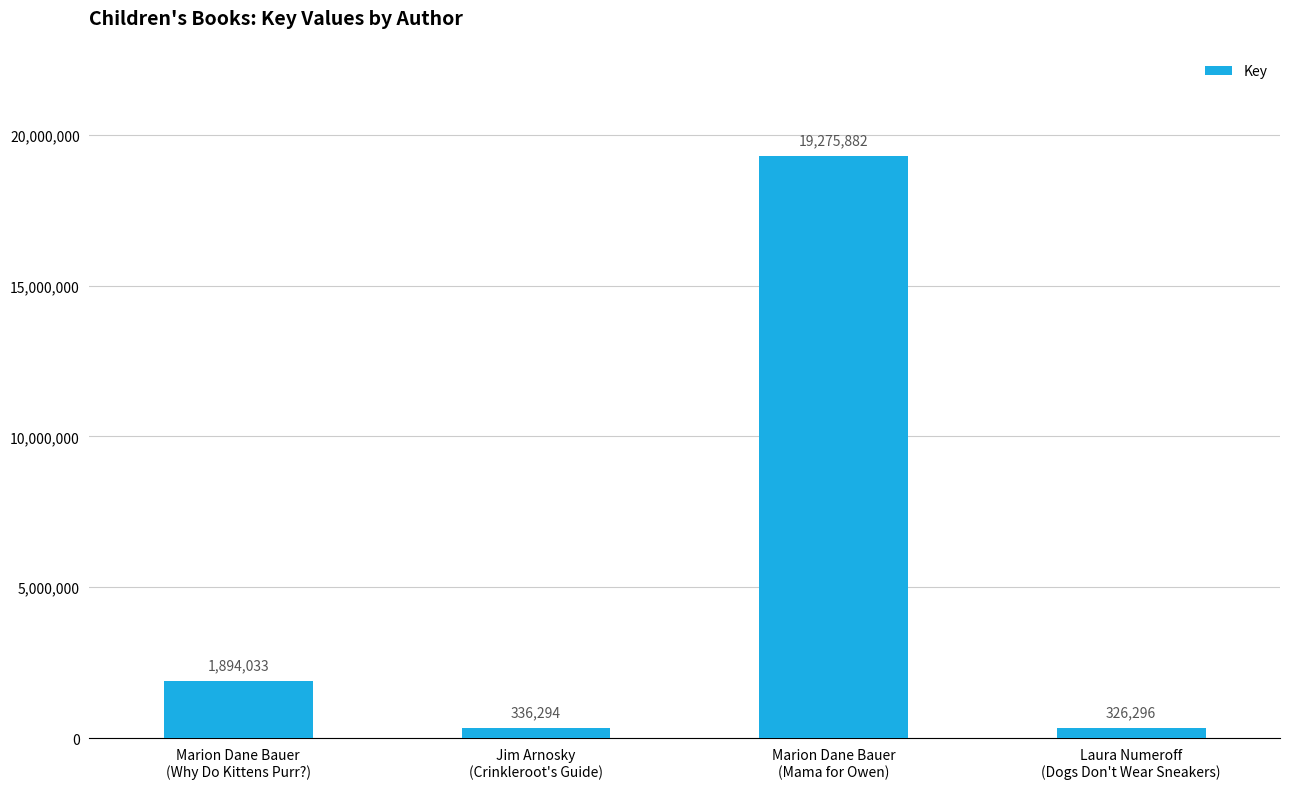

Approximately how many times larger is the value at Marion Dane Bauer
(Why Do Kittens Purr?) compared to Jim Arnosky
(Crinkleroot's Guide)?

5.6